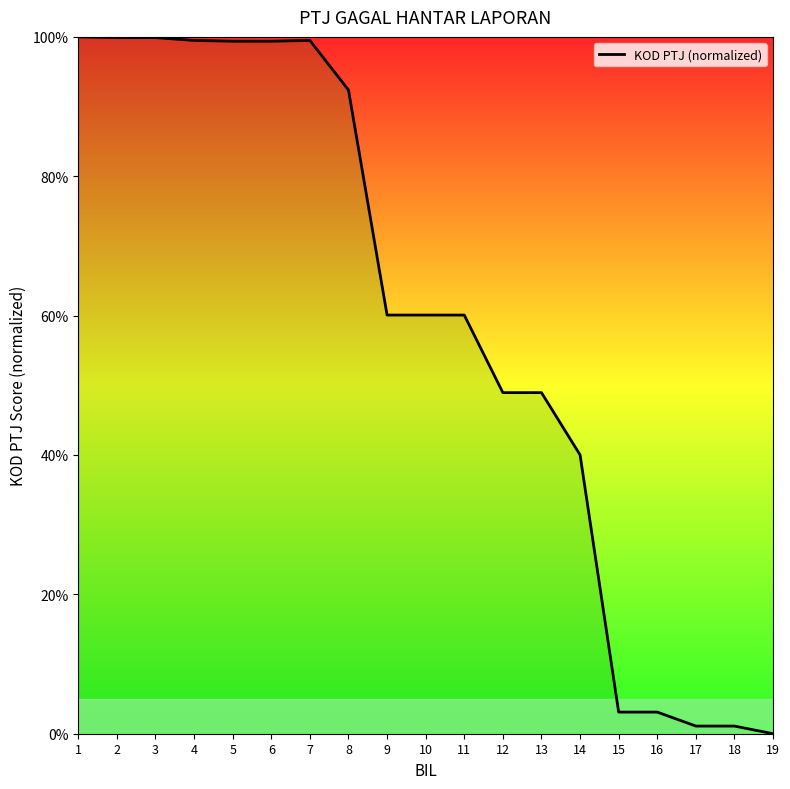

Is it true that the value at 5 is 99.4?

True